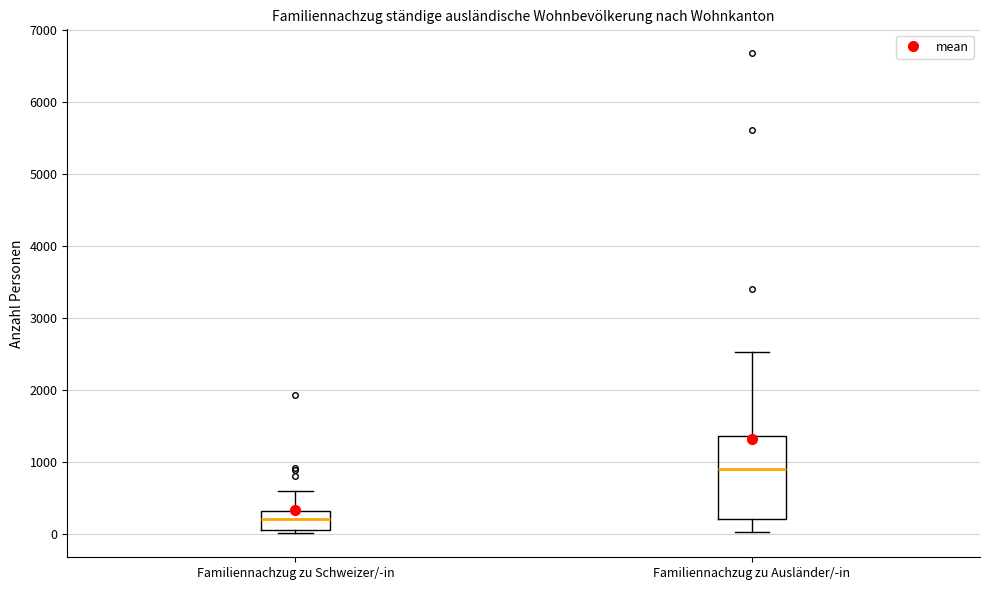

Reading left to right, read every box against the y-axis: the position of its median line, the range the box covers, and the ends of its whiskers. The values are not printed on the chart, so give them approximately, as read against the axis.

Familiennachzug zu Schweizer/-in: median 200, box 100 to 300, whiskers 0 to 600
Familiennachzug zu Ausländer/-in: median 900, box 200 to 1400, whiskers 0 to 2500